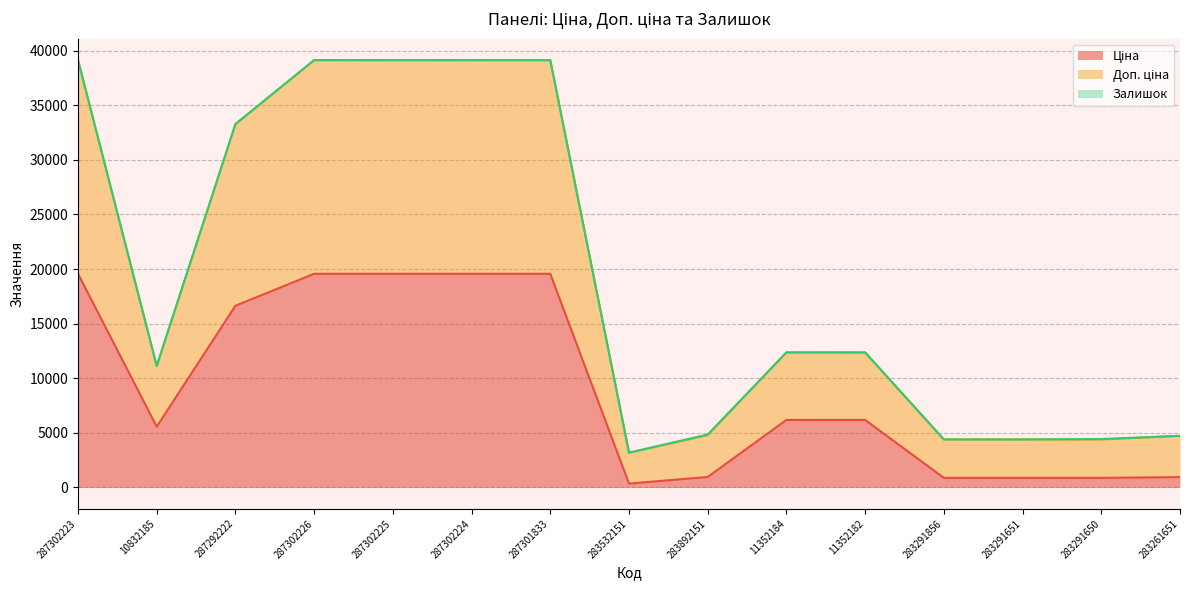

Count the number of categories in the chart.

15